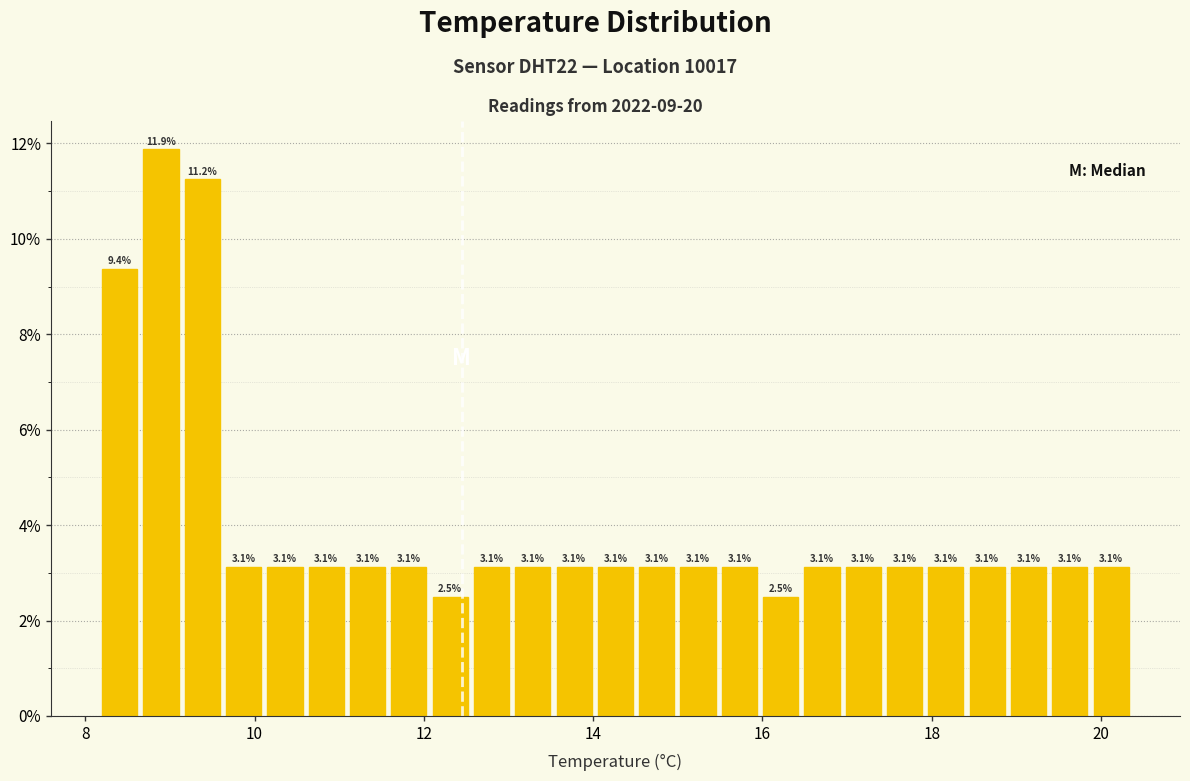

Around what value on the x-axis is the tallest bar? Give the approximate position of its centre, as read against the axis.

8.8